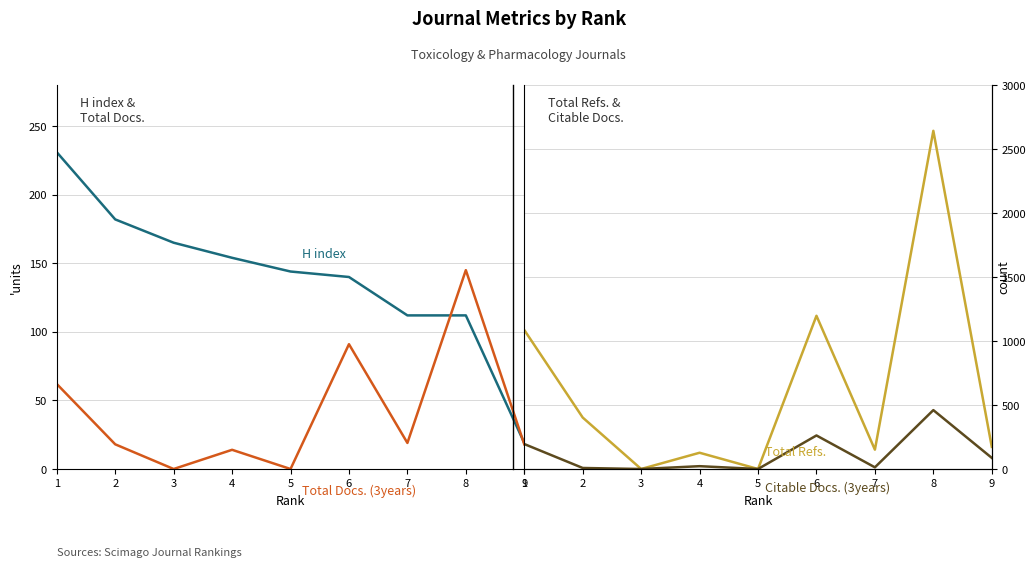

Which series has the largest range (max minus min)?

Total Refs.